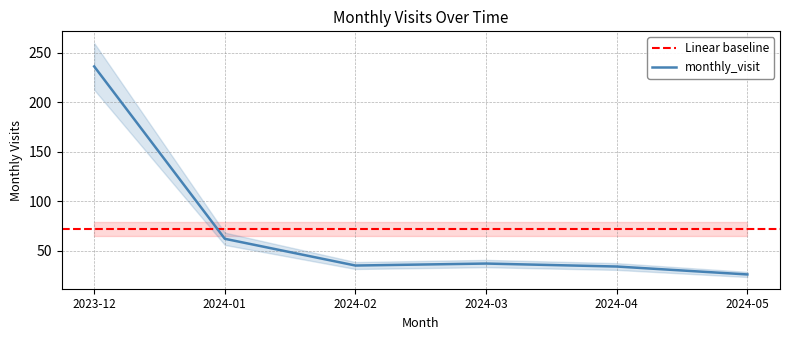

What position from the right is 2024-01?

5